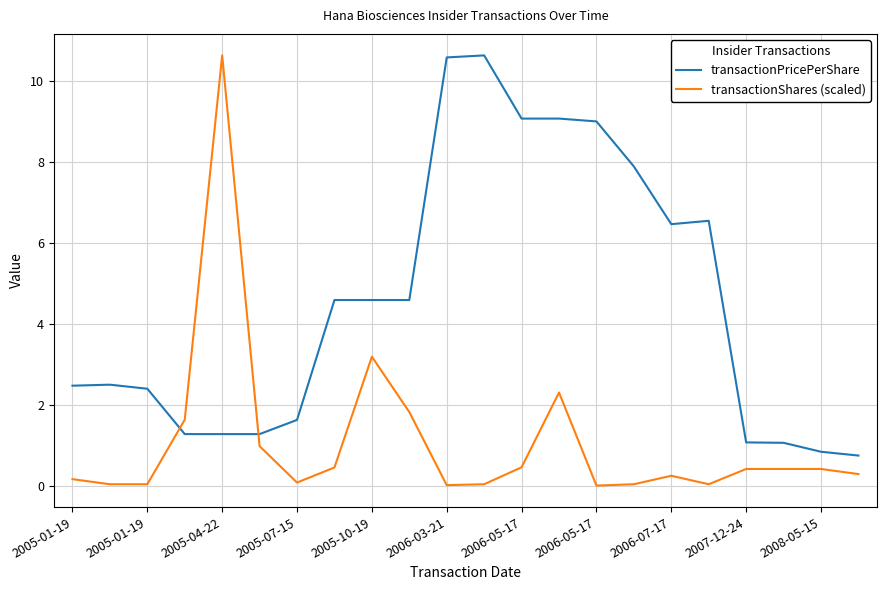

What is the maximum value shown in the chart?

10.6